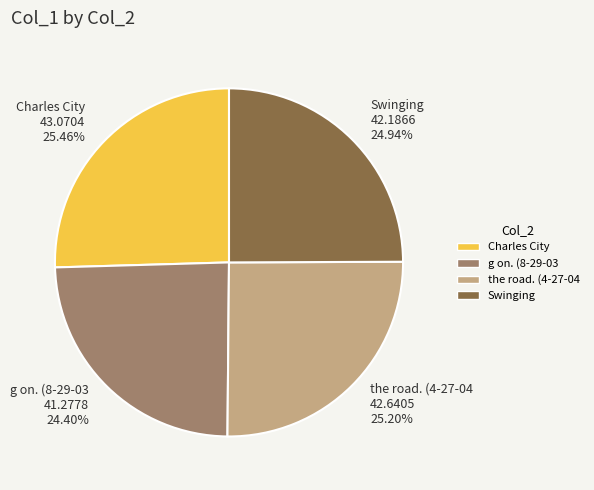

Count the number of slices in the pie.

4